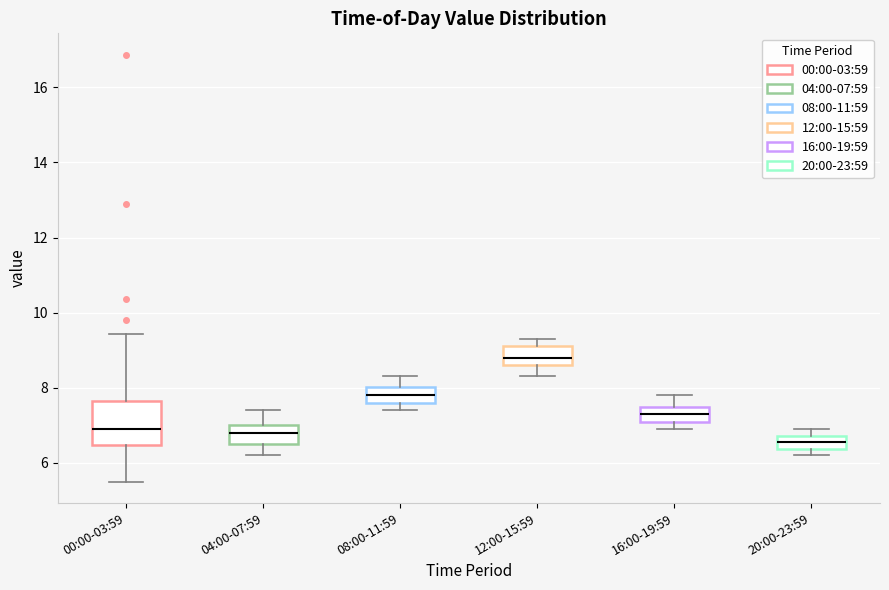

Reading left to right, transcribe this box plot: for each box, give where its median line is, the range the box spans, and where its two whiskers end, as read against the y-axis. The values are not printed on the chart, so give them approximately, as read against the axis.

00:00-03:59: median 7.0, box 6.4 to 7.6, whiskers 5.6 to 9.4
04:00-07:59: median 6.8, box 6.6 to 7.0, whiskers 6.2 to 7.4
08:00-11:59: median 7.8, box 7.6 to 8.0, whiskers 7.4 to 8.4
12:00-15:59: median 8.8, box 8.6 to 9.2, whiskers 8.4 to 9.4
16:00-19:59: median 7.4, box 7.2 to 7.6, whiskers 7.0 to 7.8
20:00-23:59: median 6.6, box 6.4 to 6.8, whiskers 6.2 to 7.0